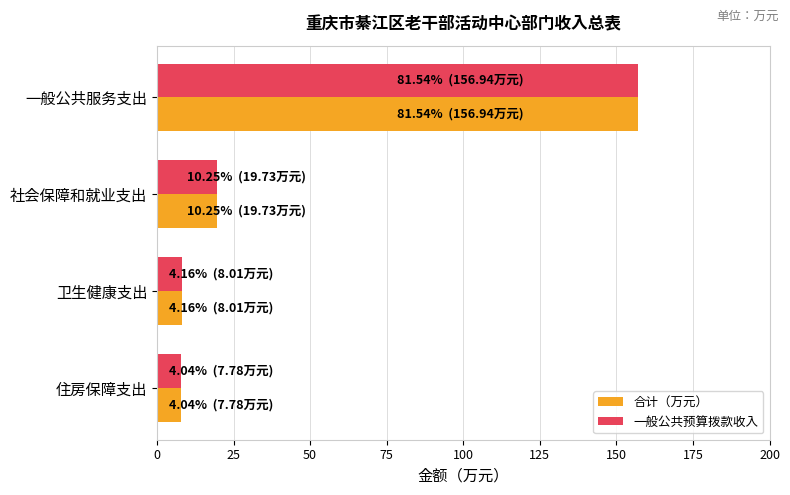

What is the total value across all series at 一般公共服务支出?

313.9